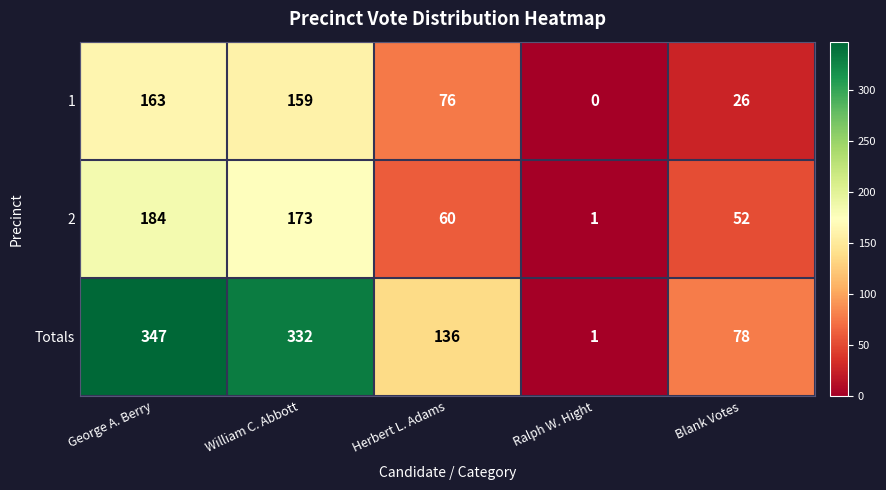

What is the sum of all 2 values?

470